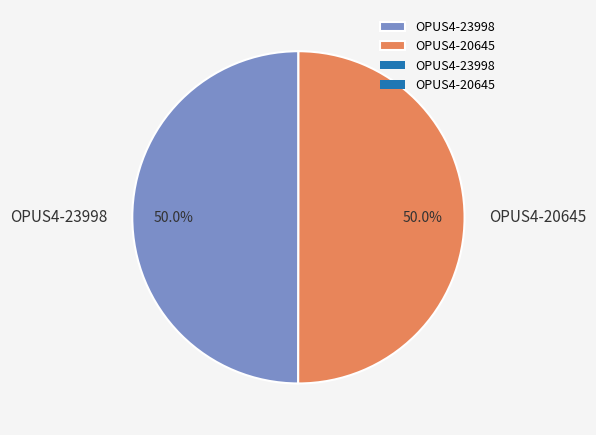

To the nearest percent, what percentage of the pie is OPUS4-20645?

50%